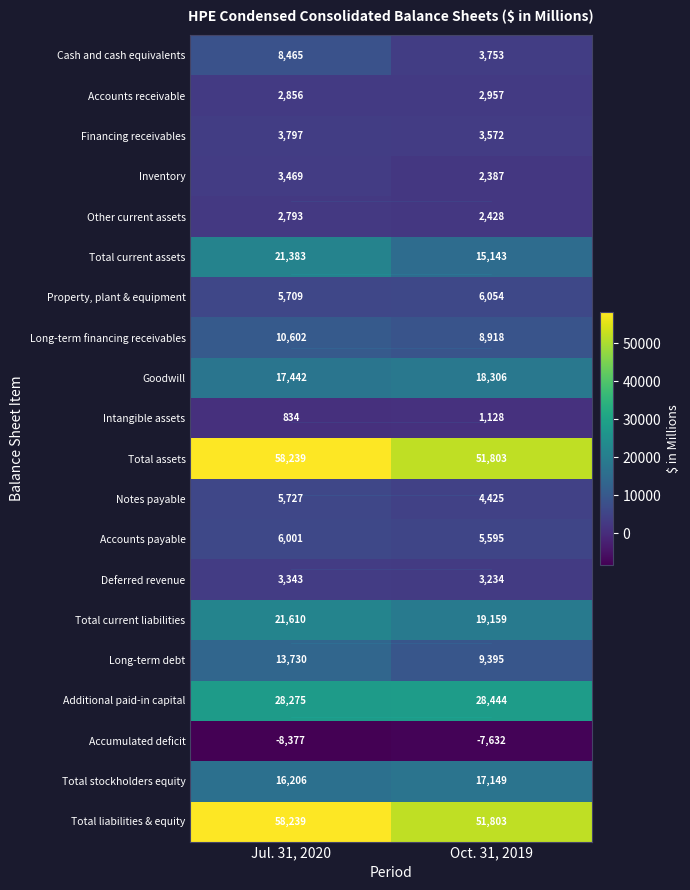

Rank the categories by Other current assets value from highest to lowest.

Jul. 31, 2020, Oct. 31, 2019